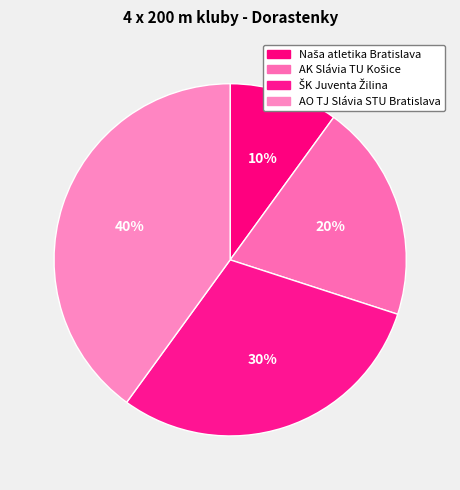

How many segments does this pie chart have?

4